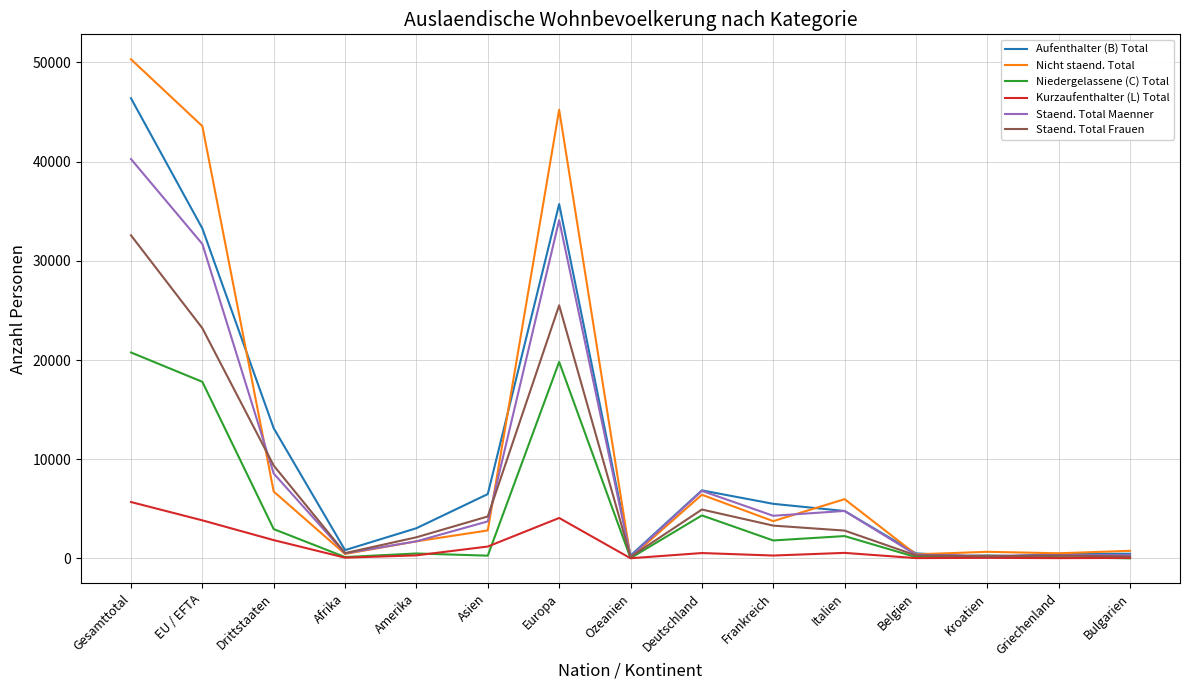

Is the value of Niedergelassene (C) Total at Belgien greater than the value of Staend. Total Maenner at Italien?

No